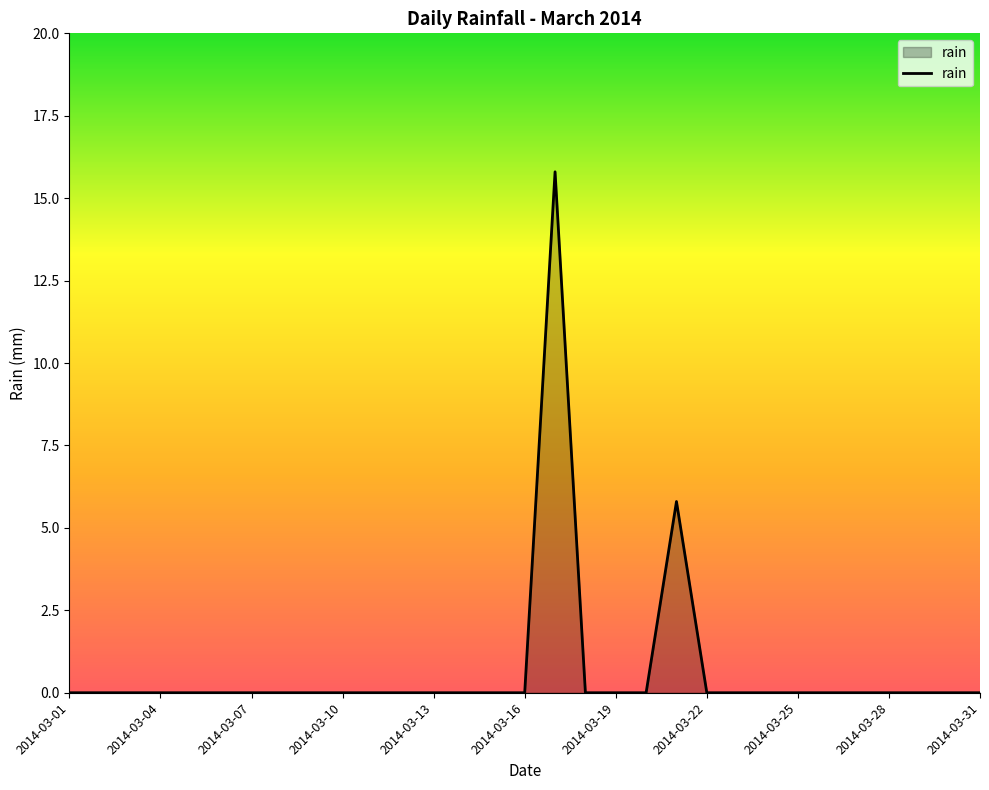

True or false: there are more than 0 points higher than both neighbors.

True